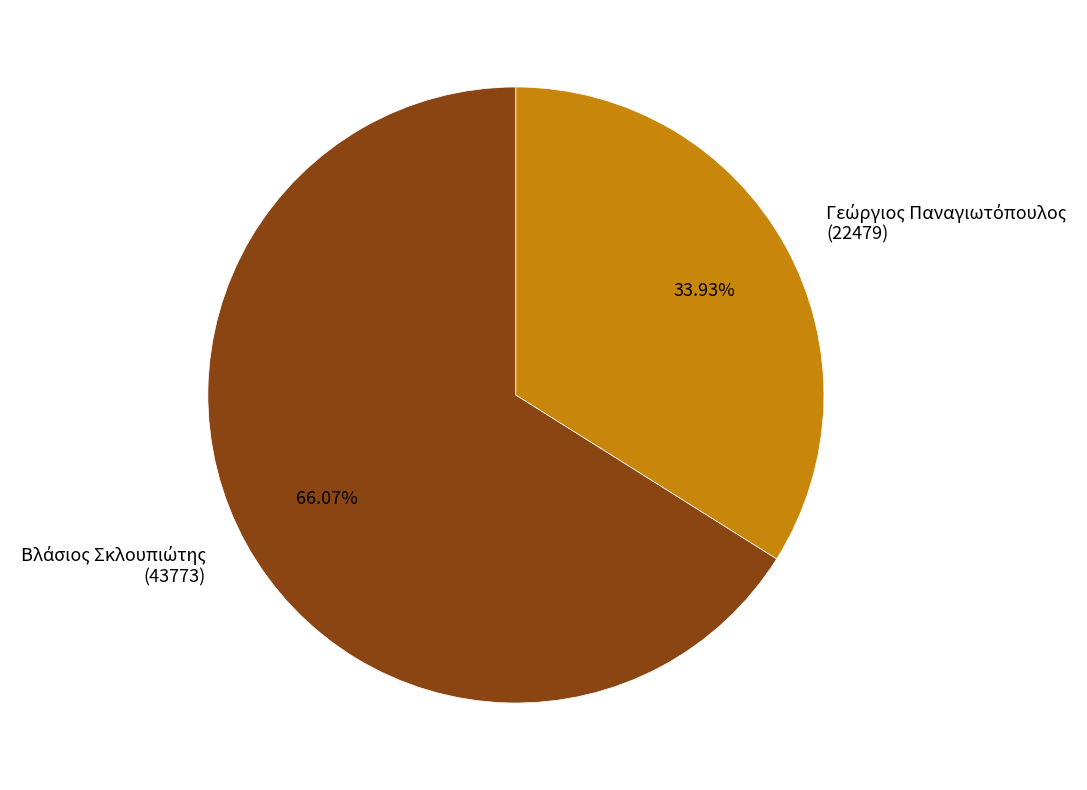

Is there a majority slice in this chart?

Yes